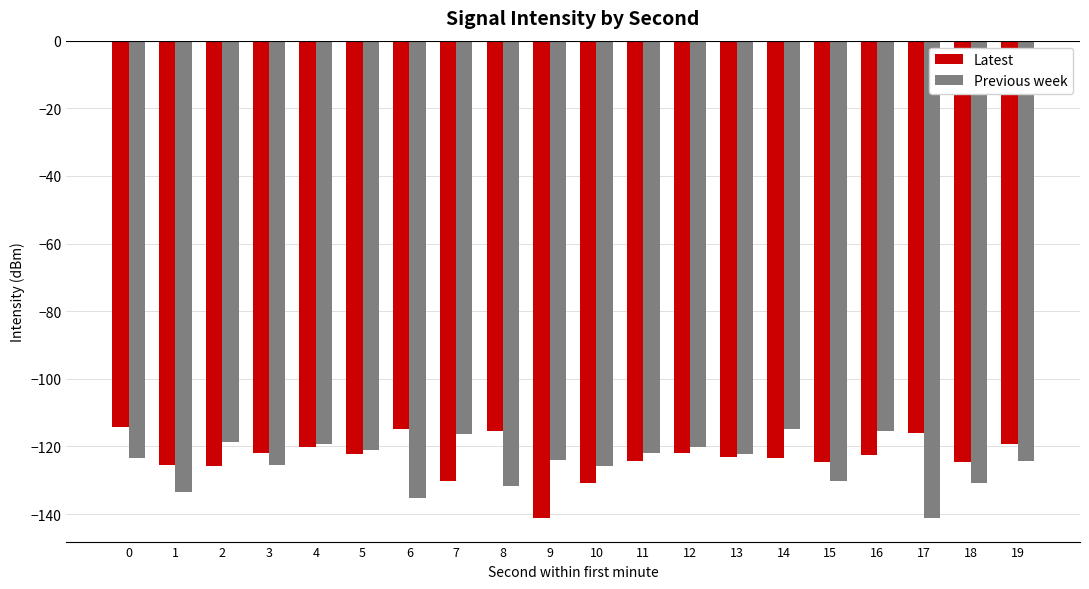

What is the spread (max minus min) of values at 1?

7.9